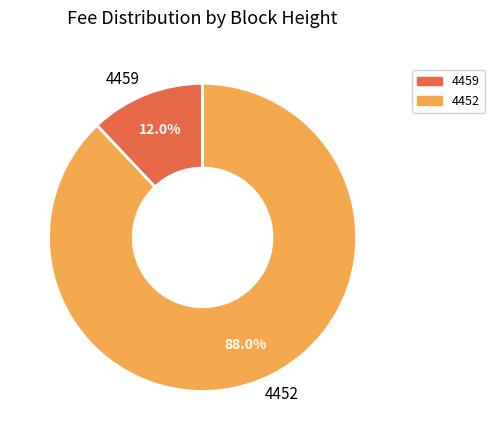

Approximately how many times larger is the value at 4452 compared to 4459?

7.3